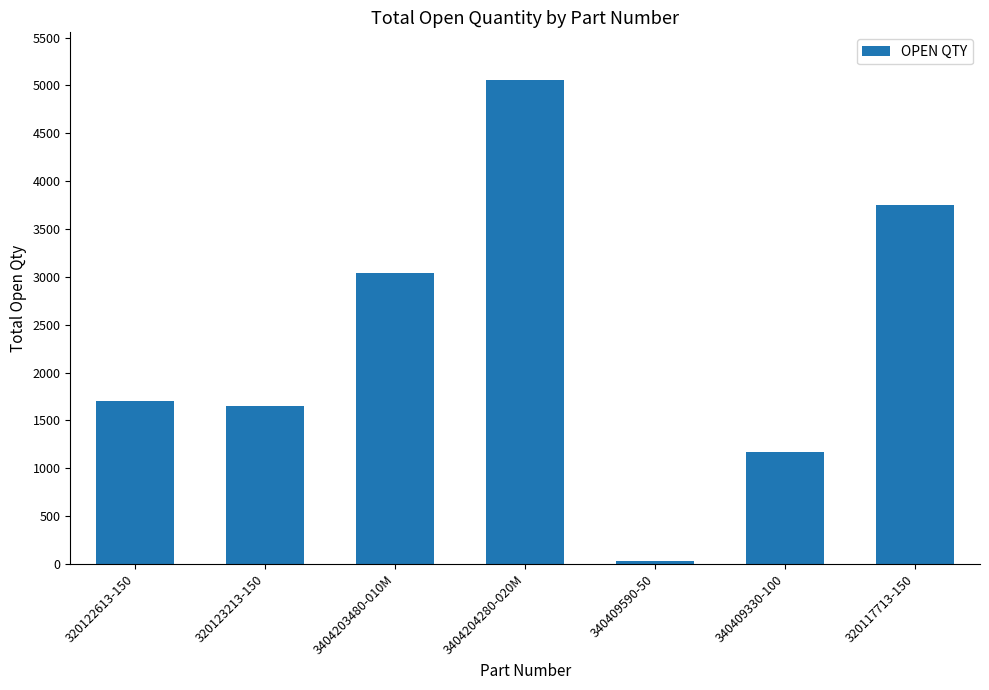

Count the number of categories in the chart.

7